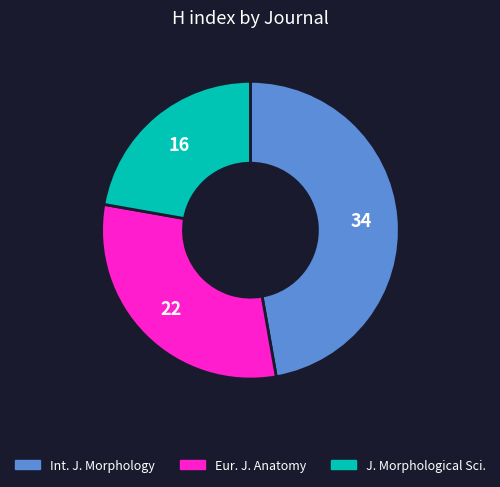

Does any single category account for the majority?

No